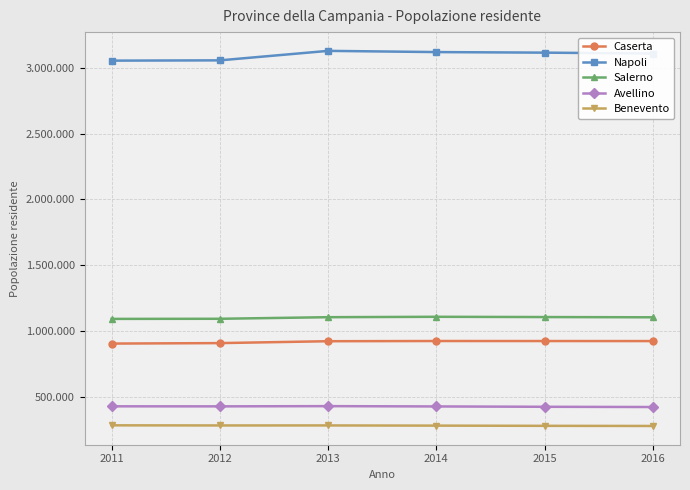

Reading left to right, transcribe all the data shown in this chart.

Caserta: 905188	908784	923113	924614	924414	924166
Napoli: 3053247	3055339	3127390	3118149	3113898	3107006
Salerno: 1092574	1093453	1105485	1108509	1106506	1104731
Avellino: 428855	428523	430214	427936	425325	423506
Benevento: 284560	283651	283763	282321	280707	279675